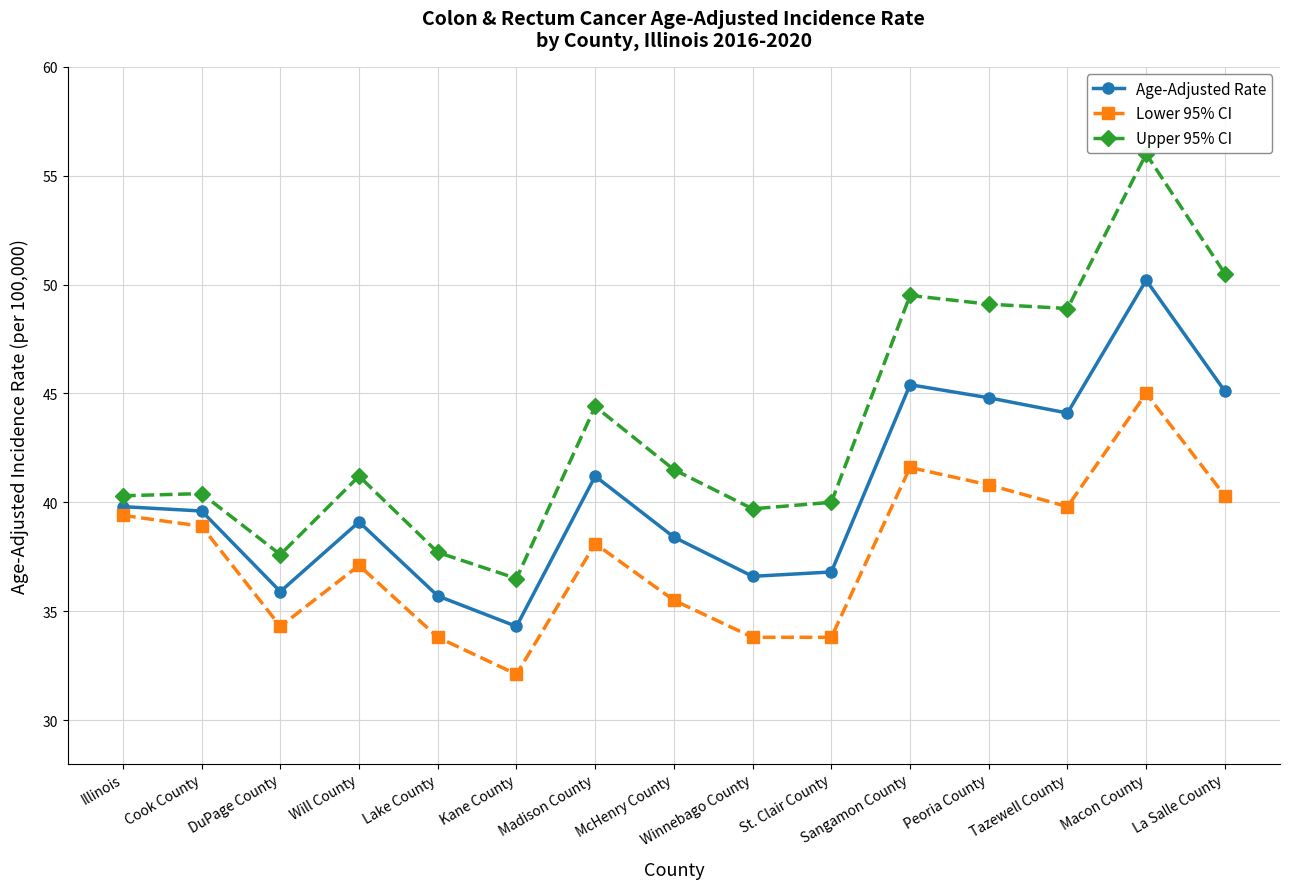

At which category is the sum across all series the highest?

Macon County